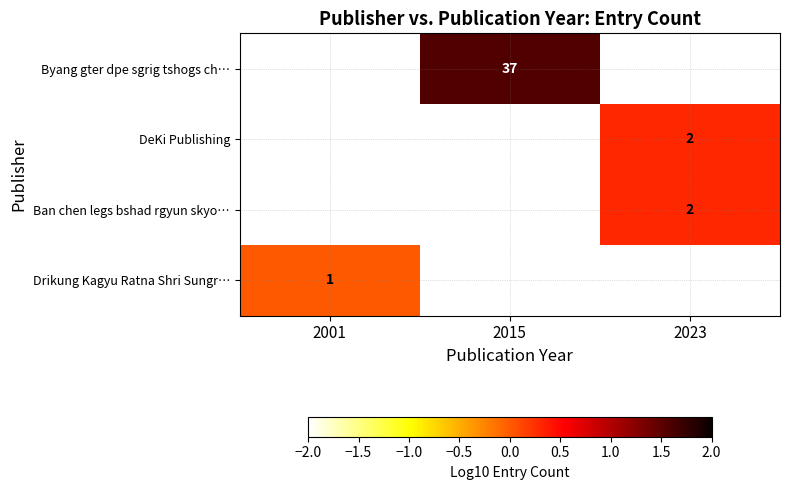

Count the number of data series in this chart.

4